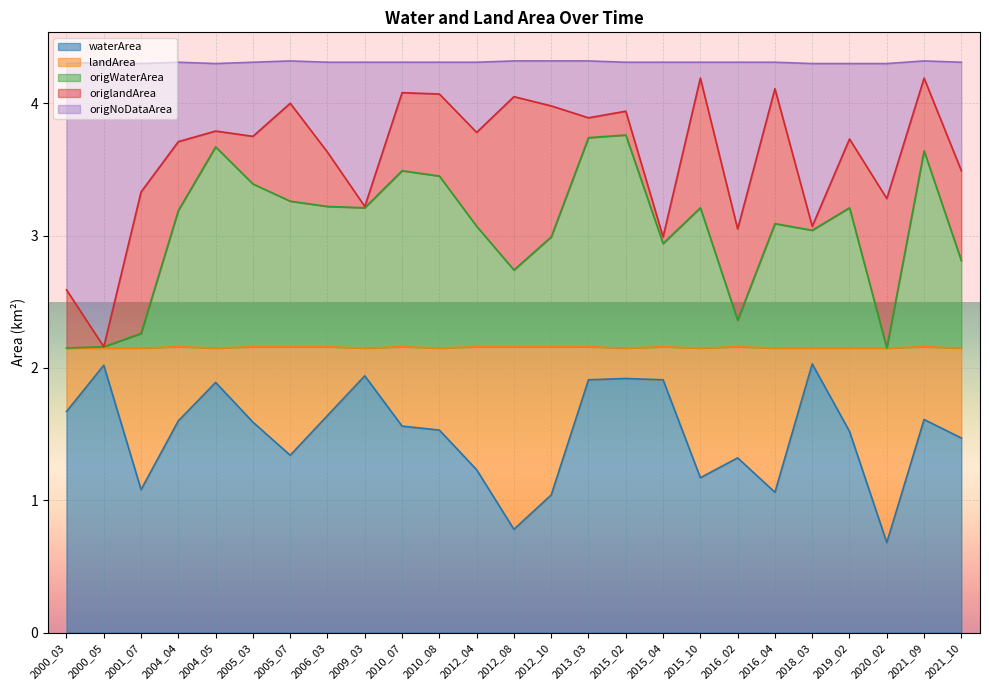

At which label does waterArea reach its minimum?

2020_02